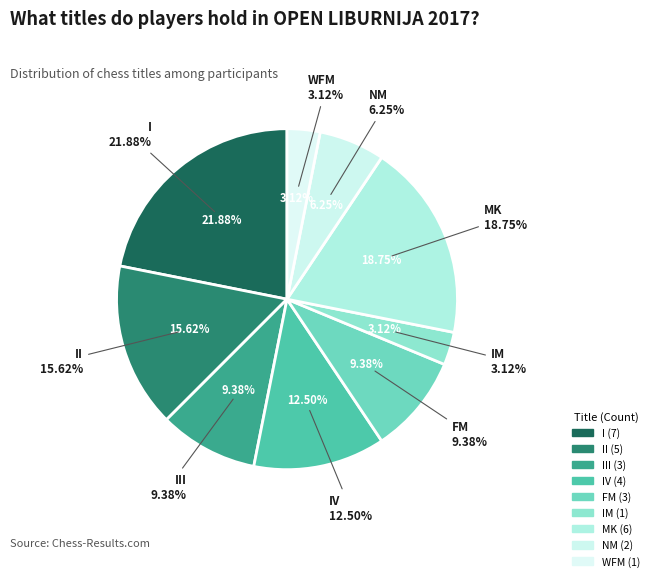

What percentage is the NM slice, to the nearest percent?

6%